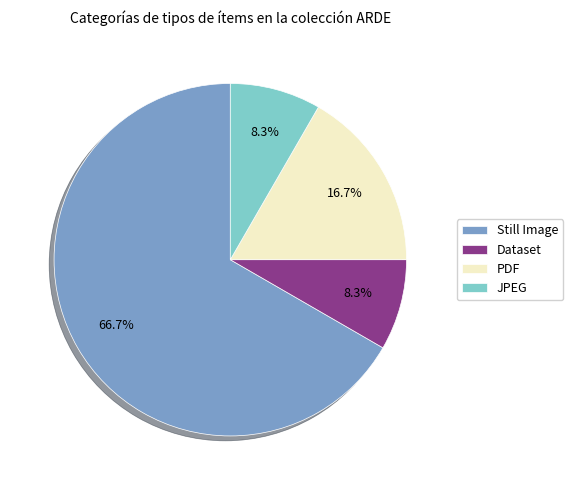

Does Still Image account for over 50% of the chart?

Yes